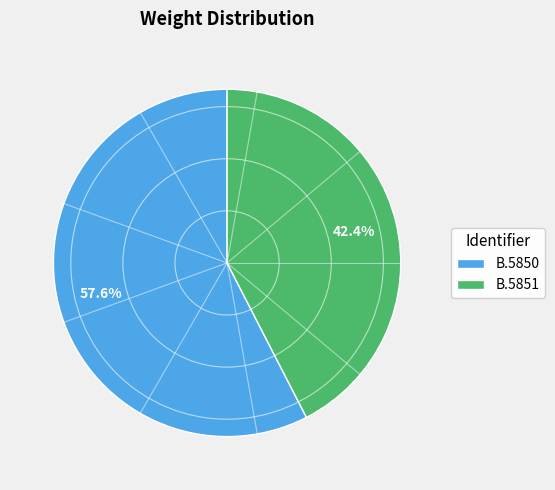

Which category has the biggest portion of the pie?

B.5850